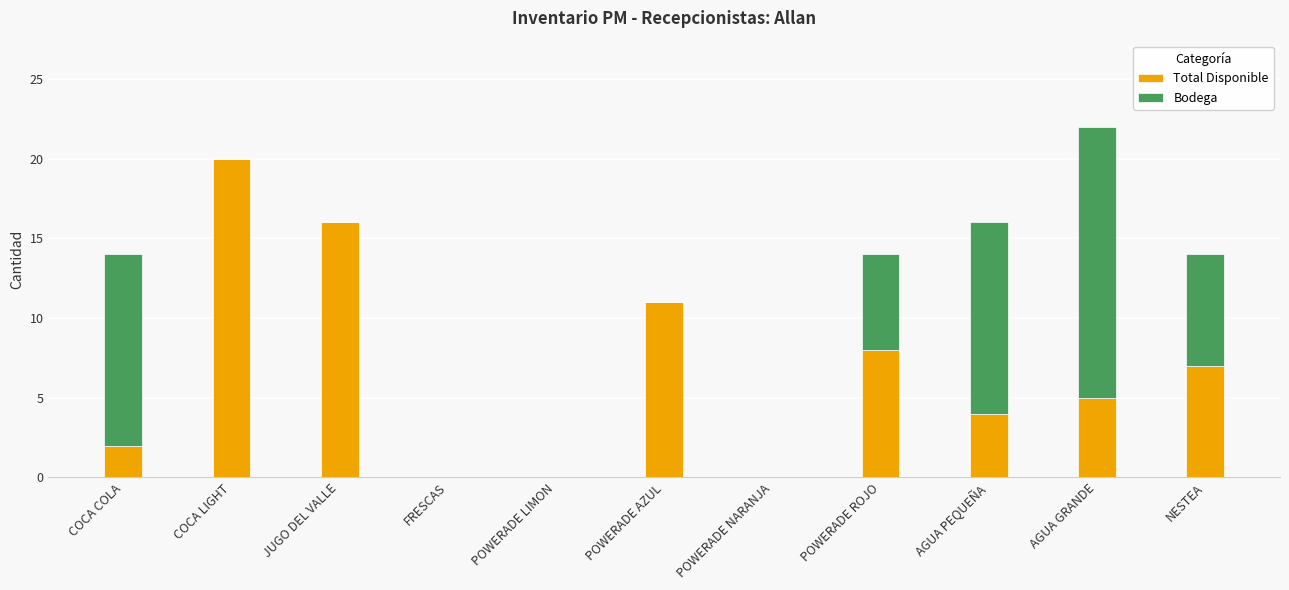

Is it true that Total Disponible equals 8 at POWERADE LIMON?

False